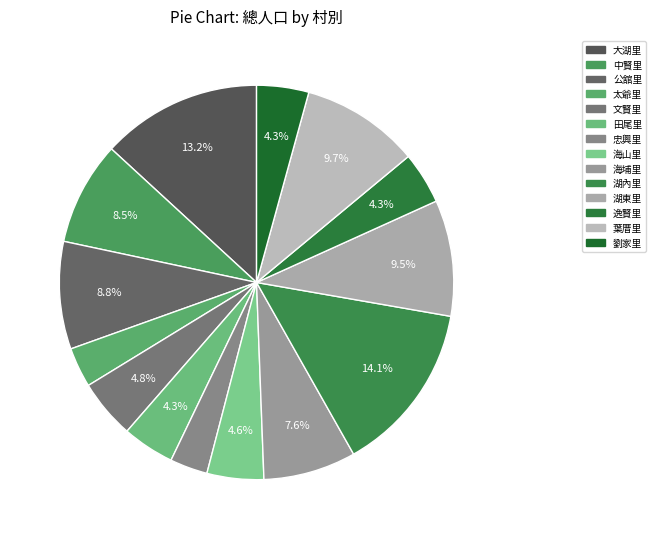

To the nearest percent, what portion does 大湖里 represent?

13%